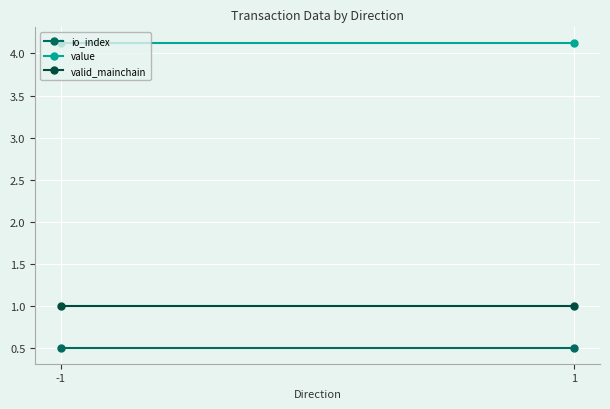

Which label corresponds to the largest value in the chart?

-1